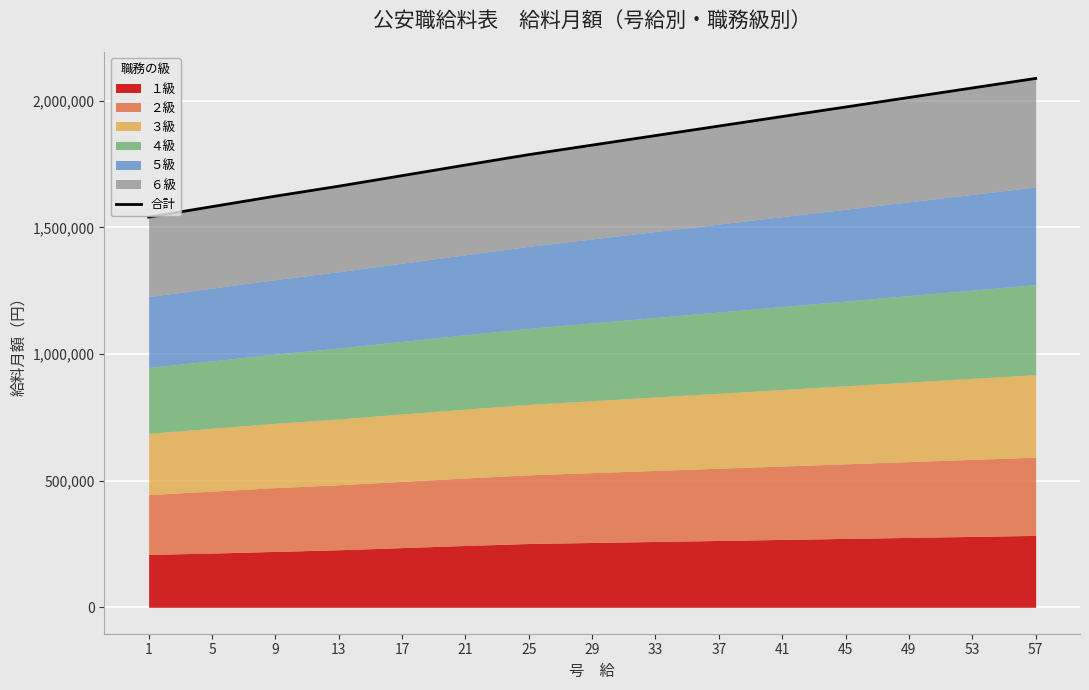

The chart shows a value of 1899800 at 37. True or false?

True